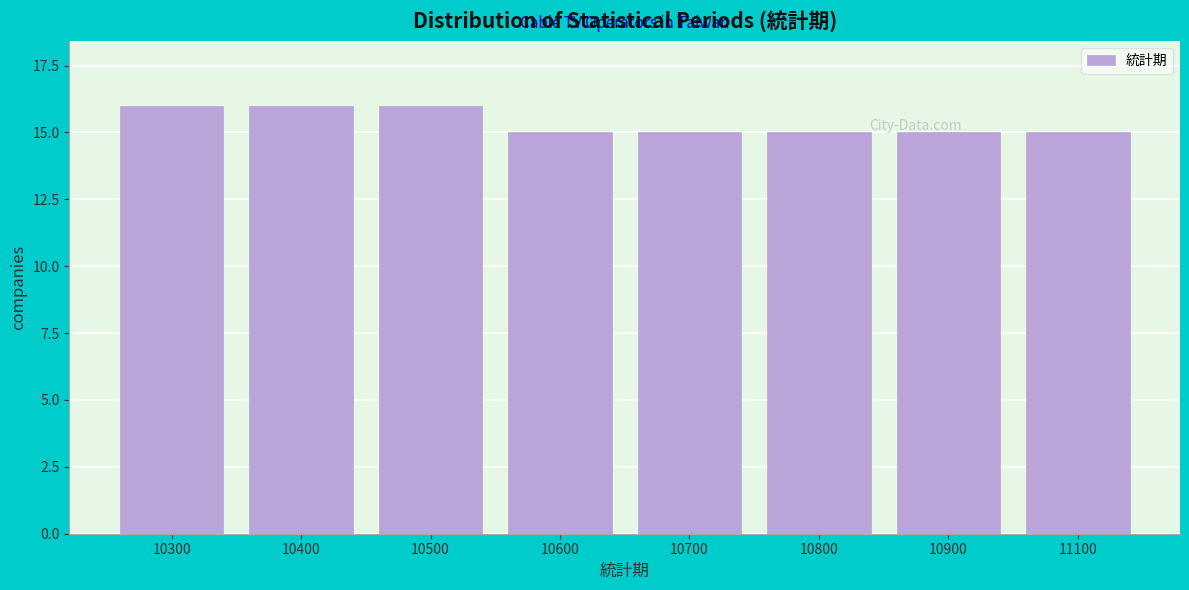

True or false: the data shows 15 at 10600.

True